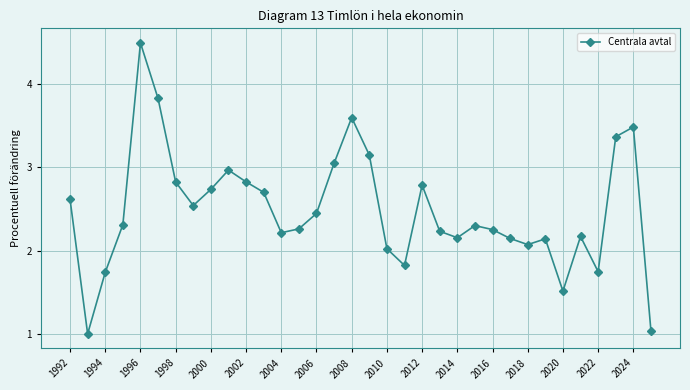

What is the difference between the maximum and minimum values?

3.5